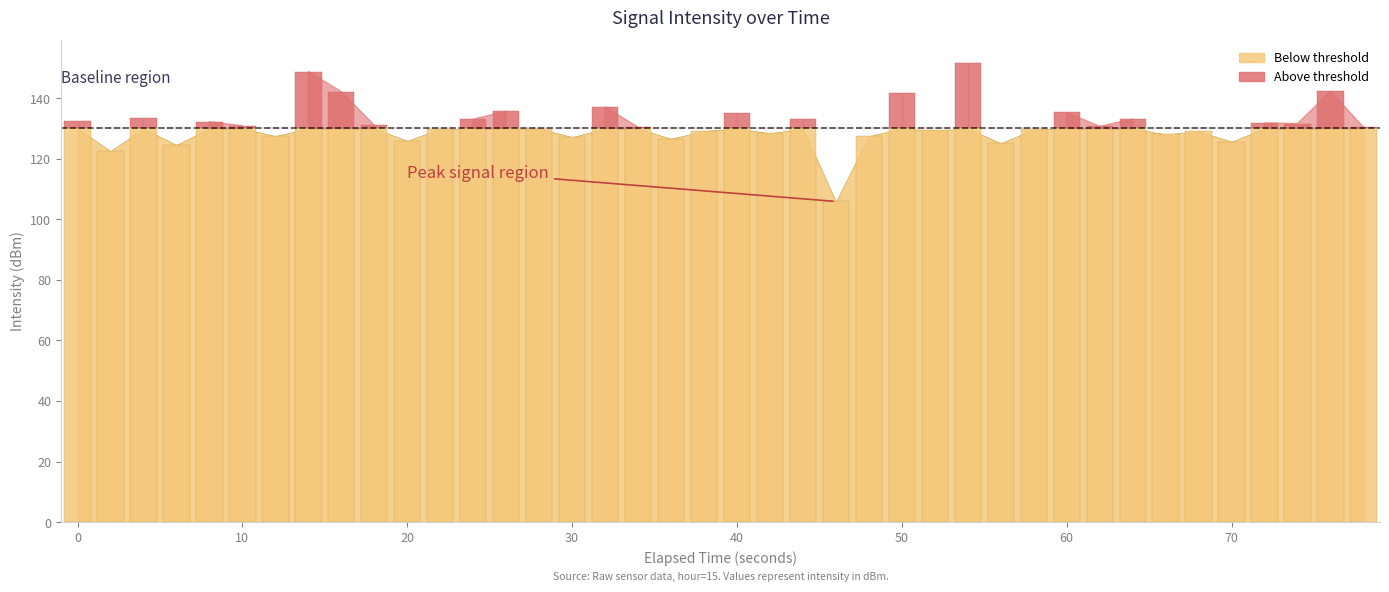

How many bars are there in total?

40